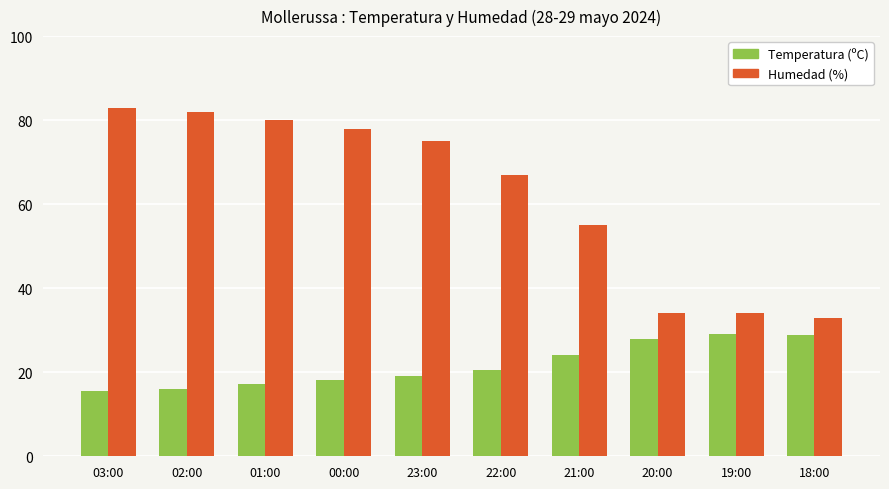

At how many categories does at least one series exceed 37?

7